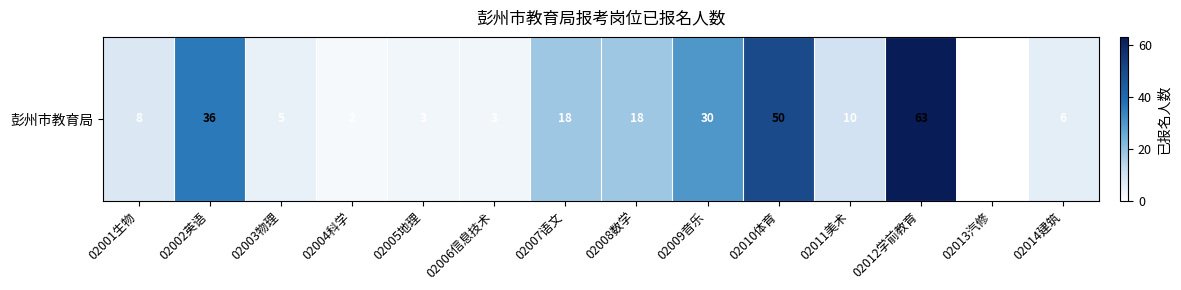

What is the change in value from 02003物理 to 02004科学?

-3